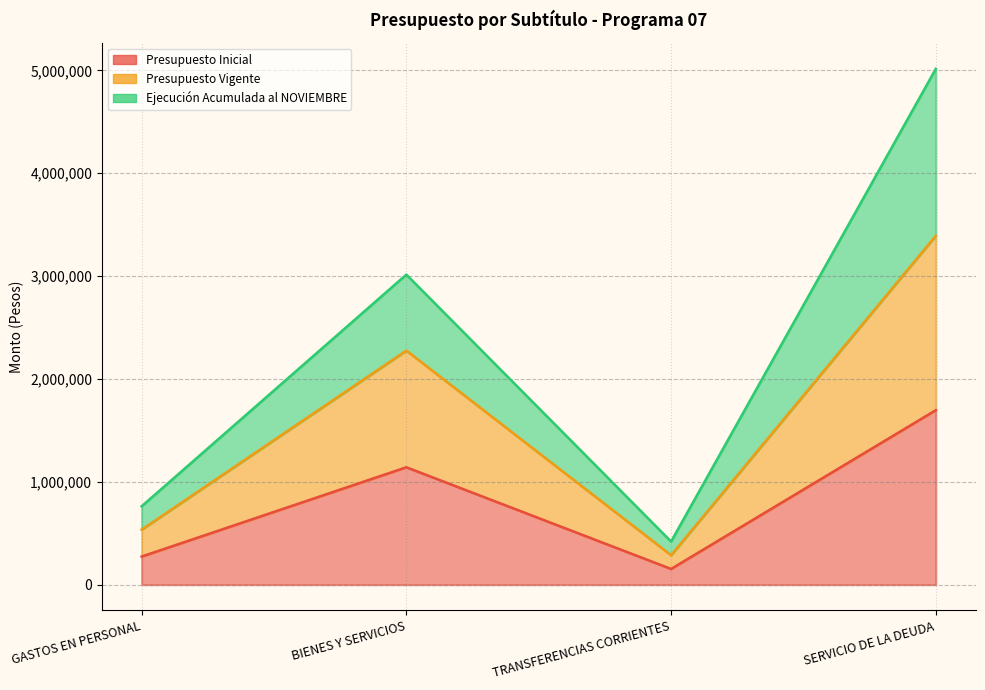

What is the label of the 3rd point from the right?

BIENES Y SERVICIOS